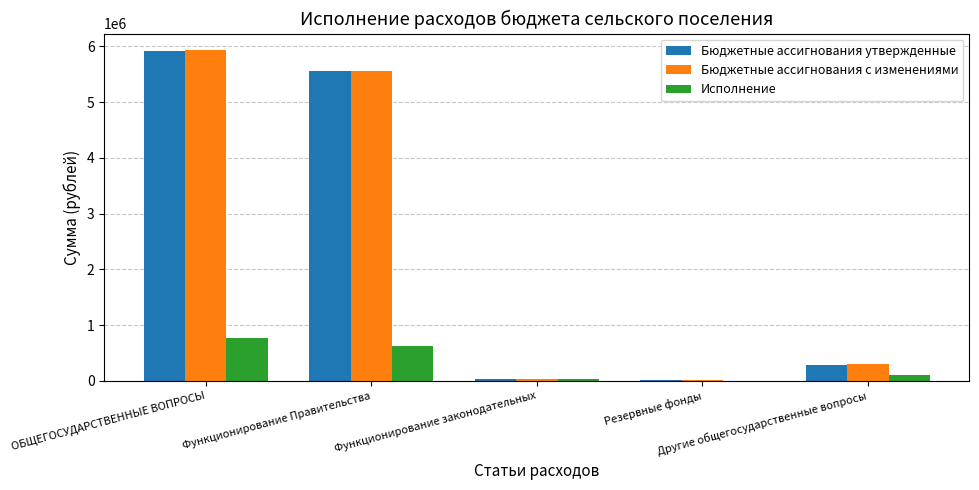

Which series changed the most between Функционирование законодательных and Другие общегосударственные вопросы?

Бюджетные ассигнования с изменениями